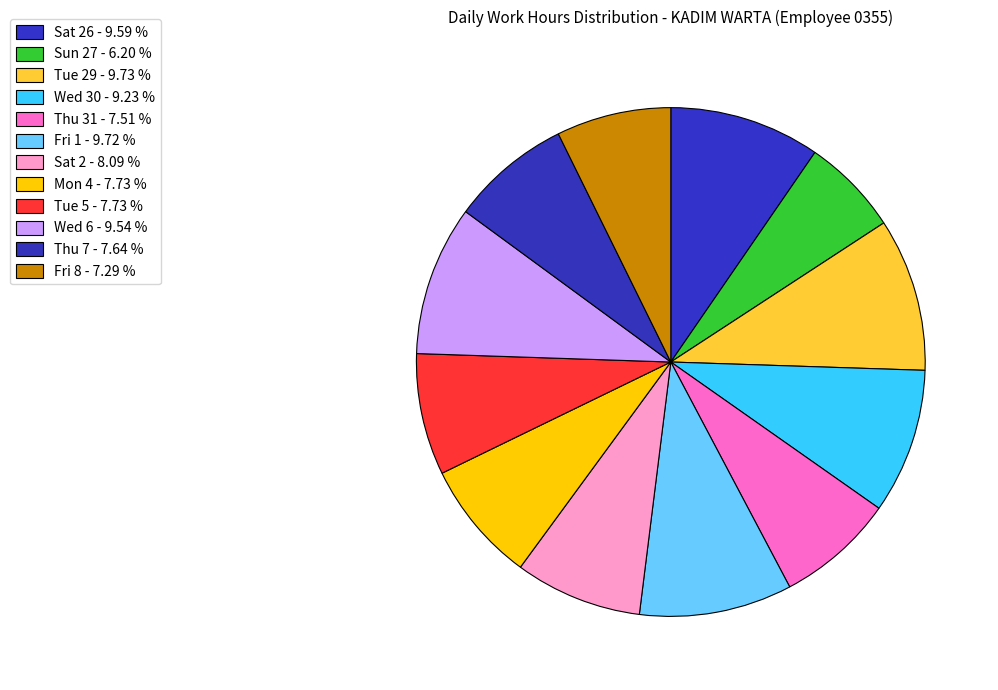

What is the largest slice in the pie chart?

Tue 29